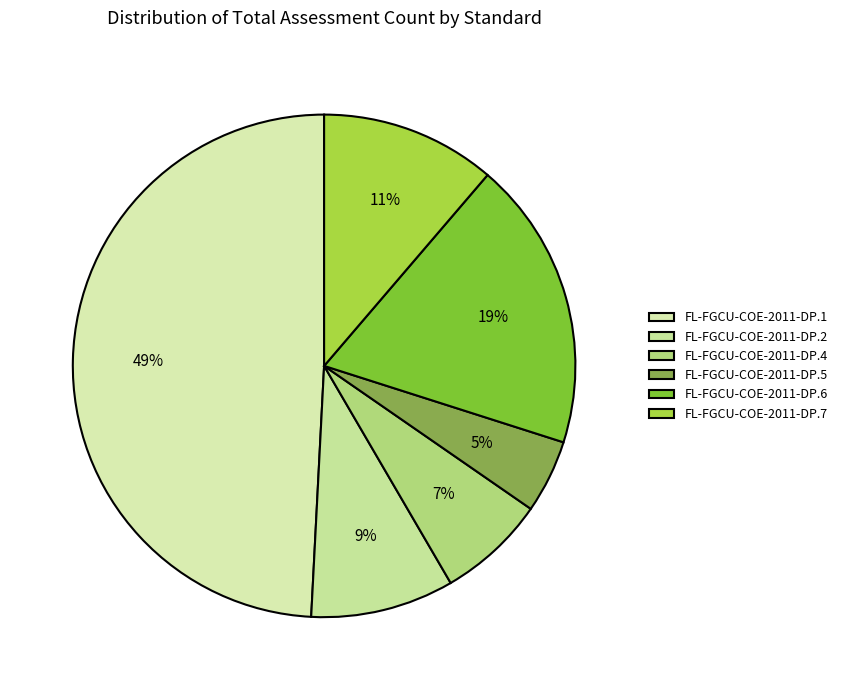

How many slices are in this pie chart?

6